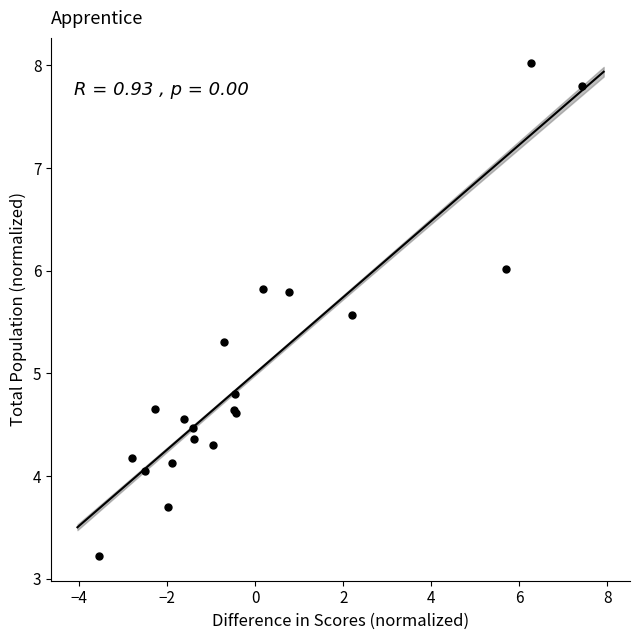

What Y value in the scatter plot is closest to 5?

4.8